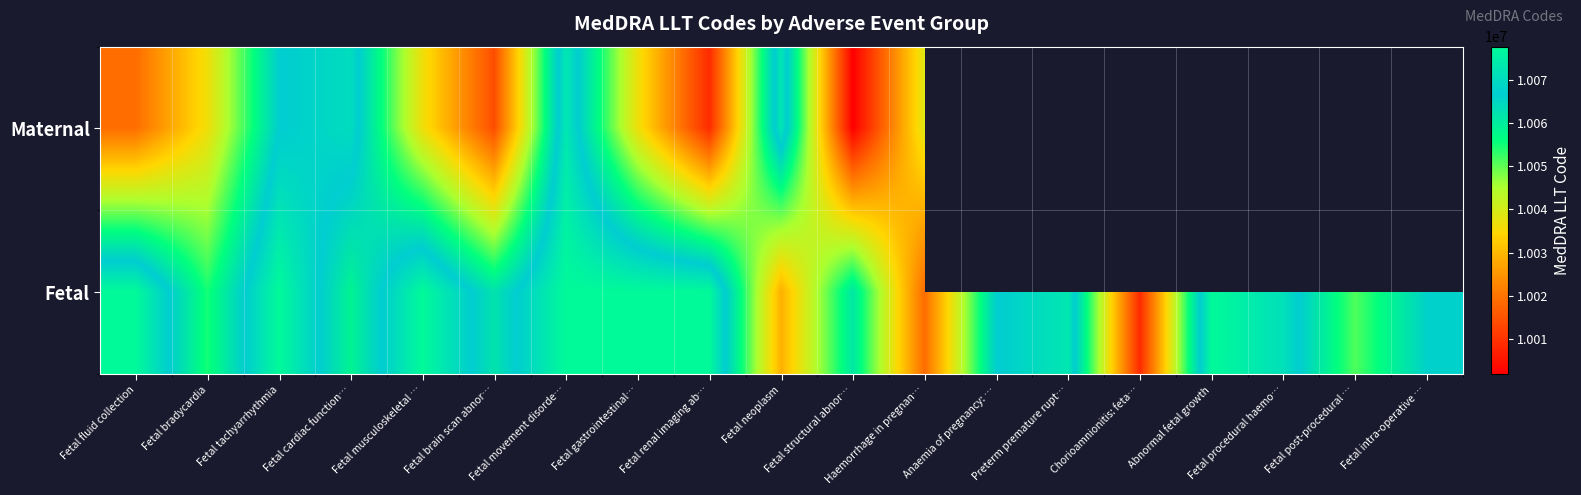

What is the difference between the Fetal values at Fetal neoplasm and Fetal renal imaging ab…?

48609.0